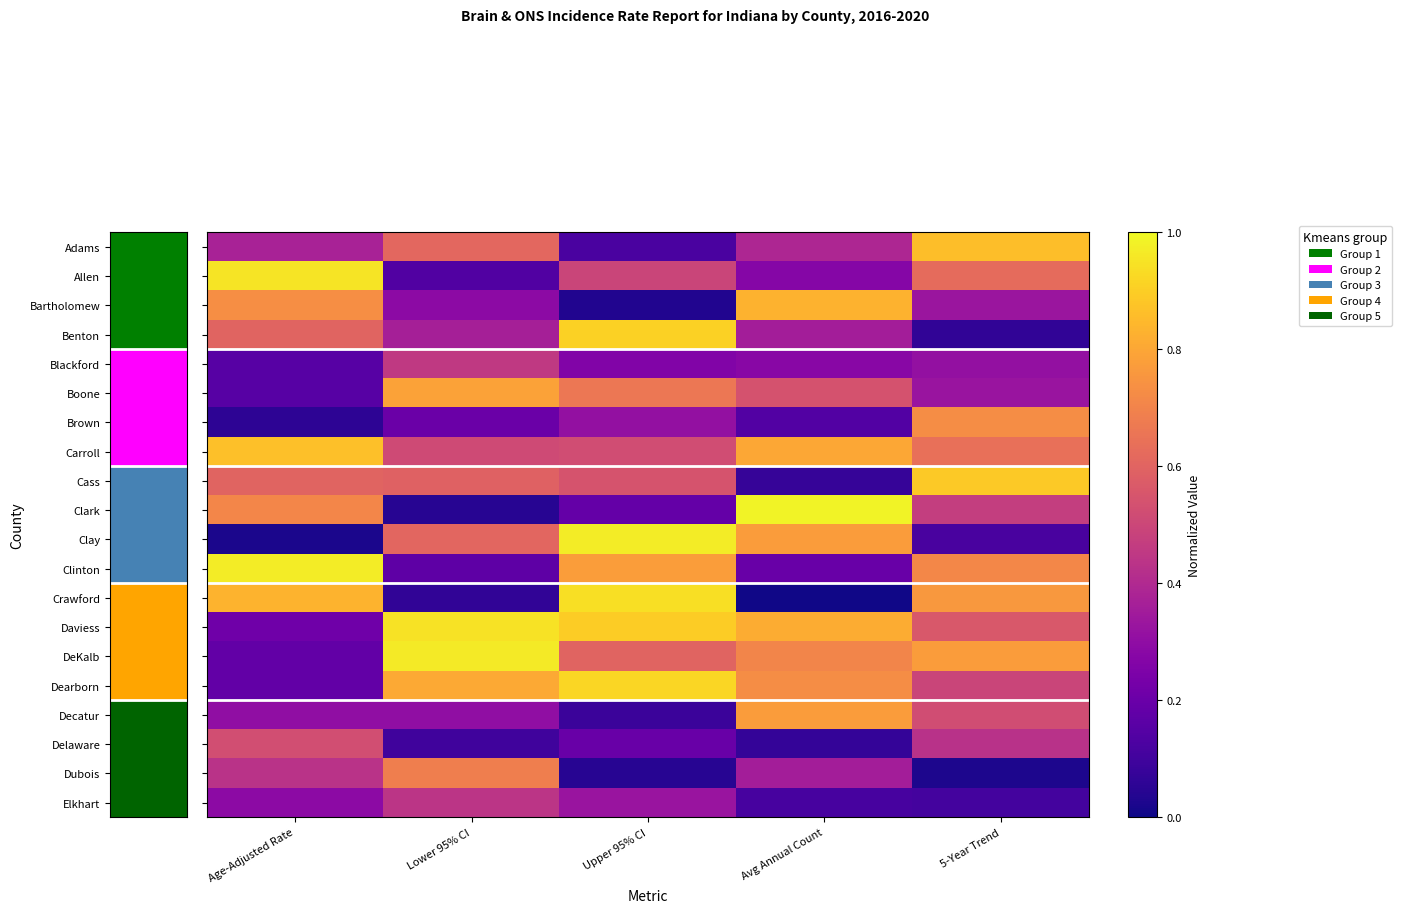

Rank the series by their maximum value, from highest to lowest.

Clark, Clinton, Clay, DeKalb, Allen, Daviess, Crawford, Dearborn, Benton, Cass, Carroll, Adams, Bartholomew, Boone, Decatur, Brown, Dubois, Delaware, Blackford, Elkhart